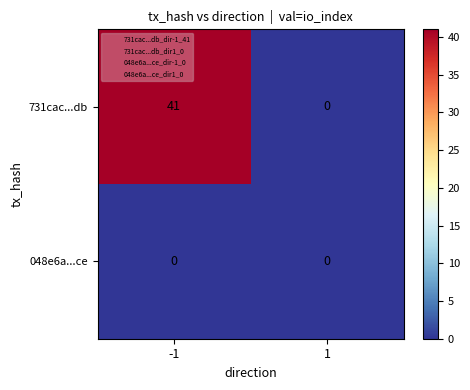

What is the sum of all 731cac...db values?

41